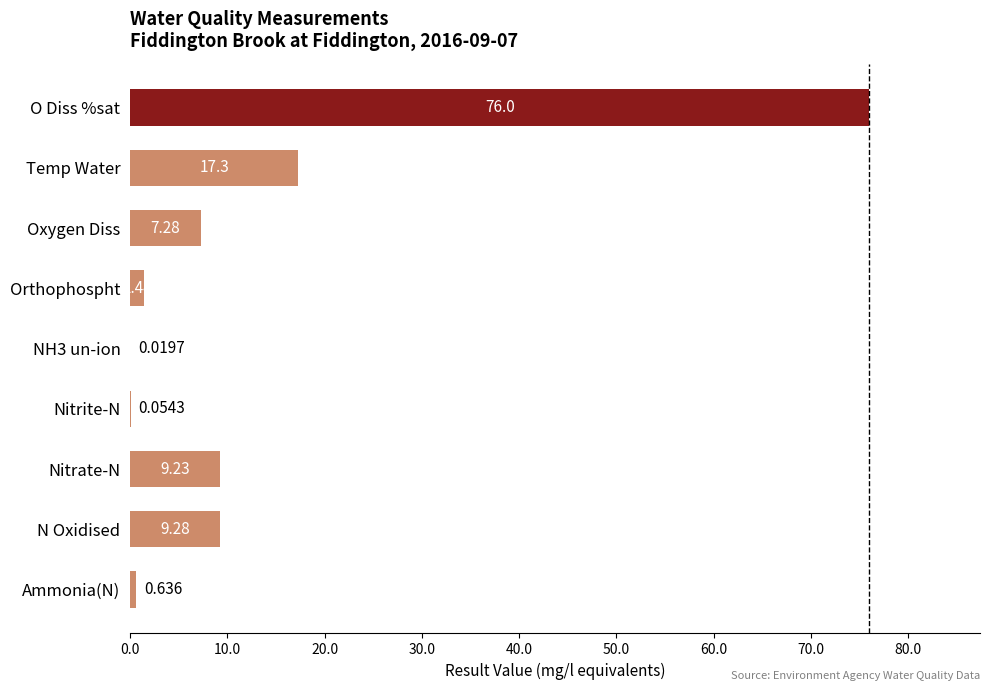

Which label corresponds to the largest value in the chart?

O Diss %sat